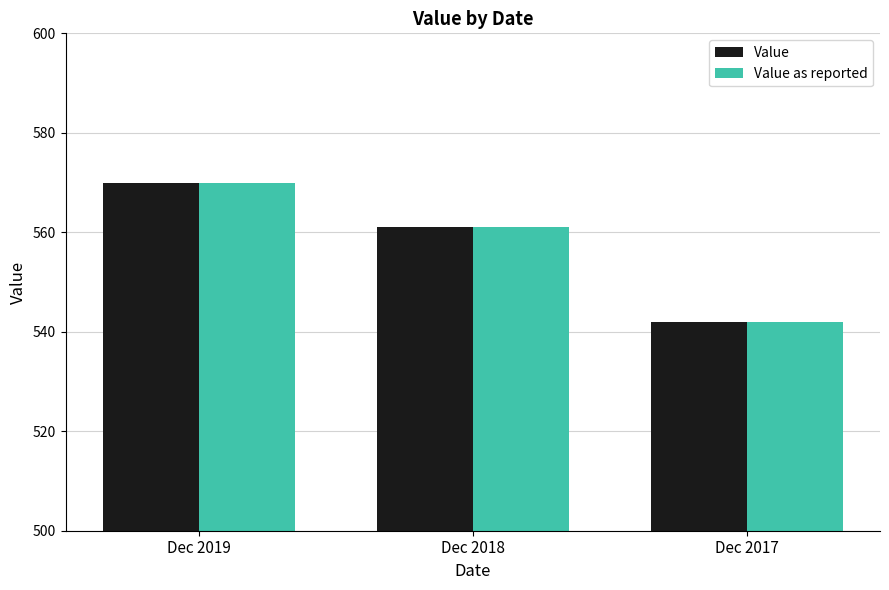

At which label does Value first exceed 561?

Dec 2019